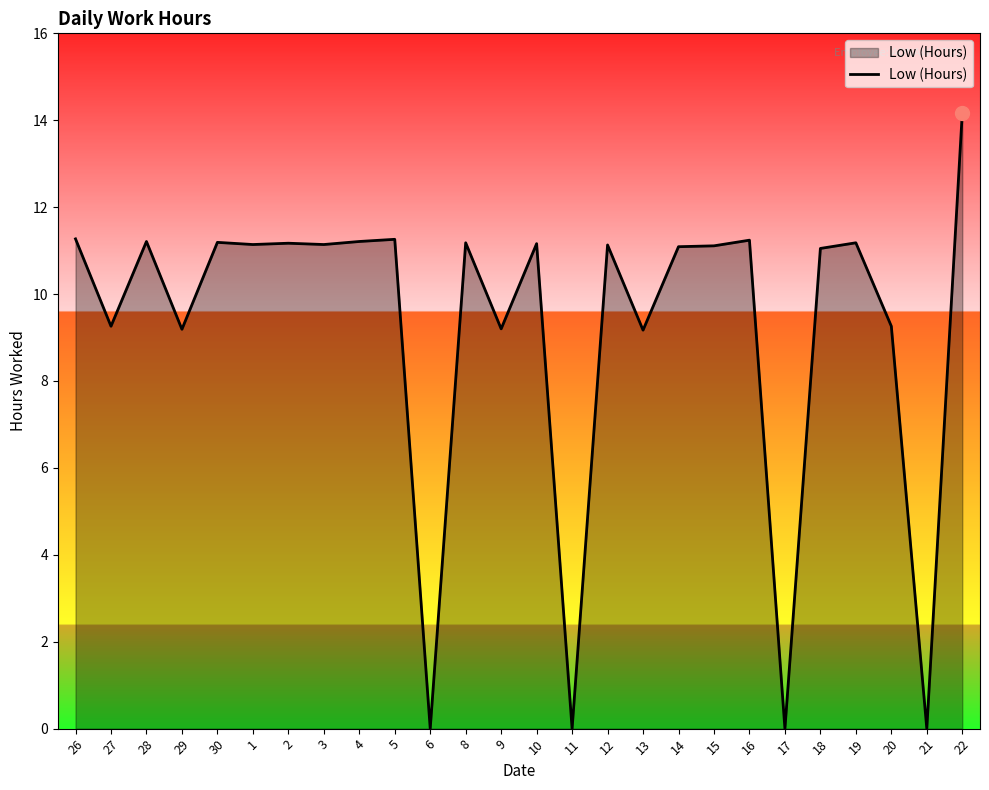

The value at 22 is 9.3. True or false?

False